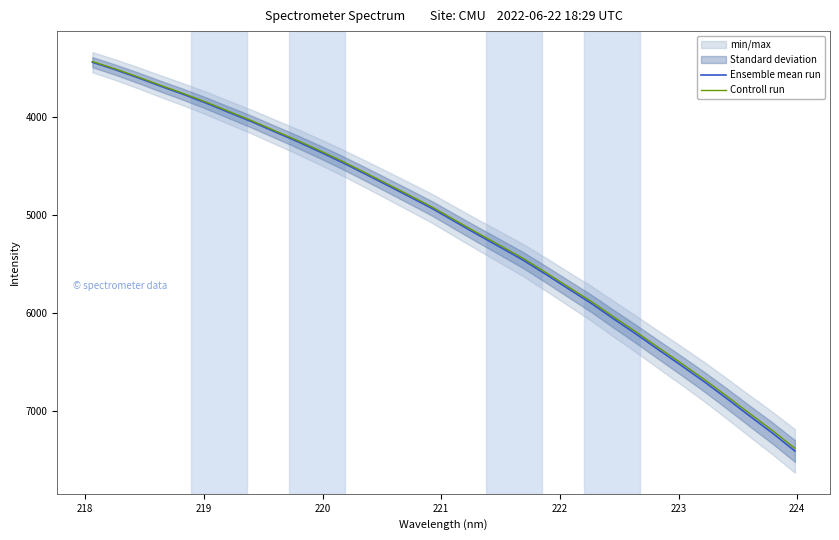

What is the greatest value displayed?

7413.2